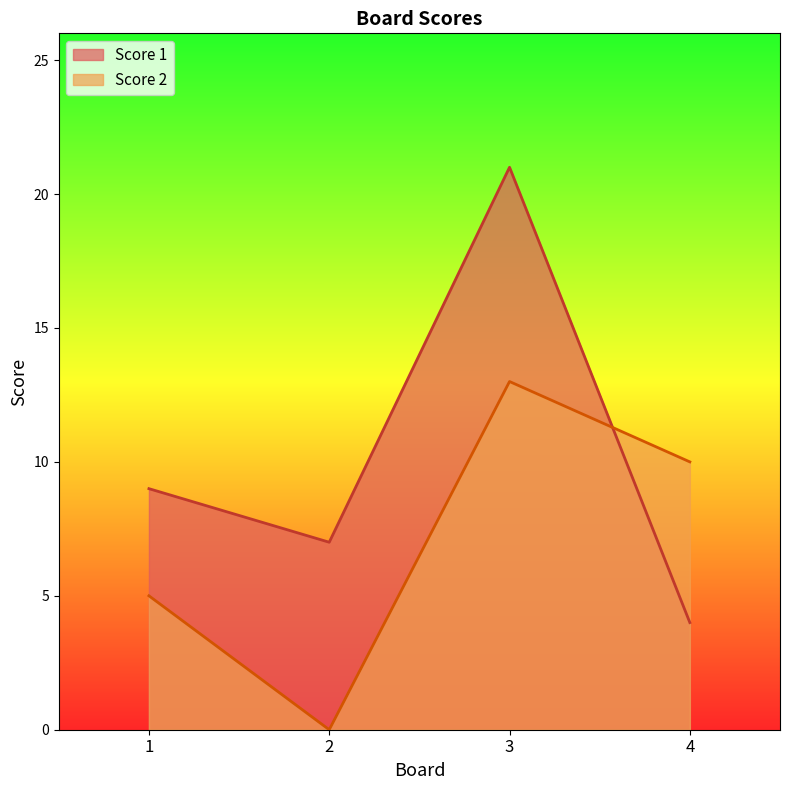

Is the value of Score 1 at 3 greater than the value of Score 2 at 1?

Yes